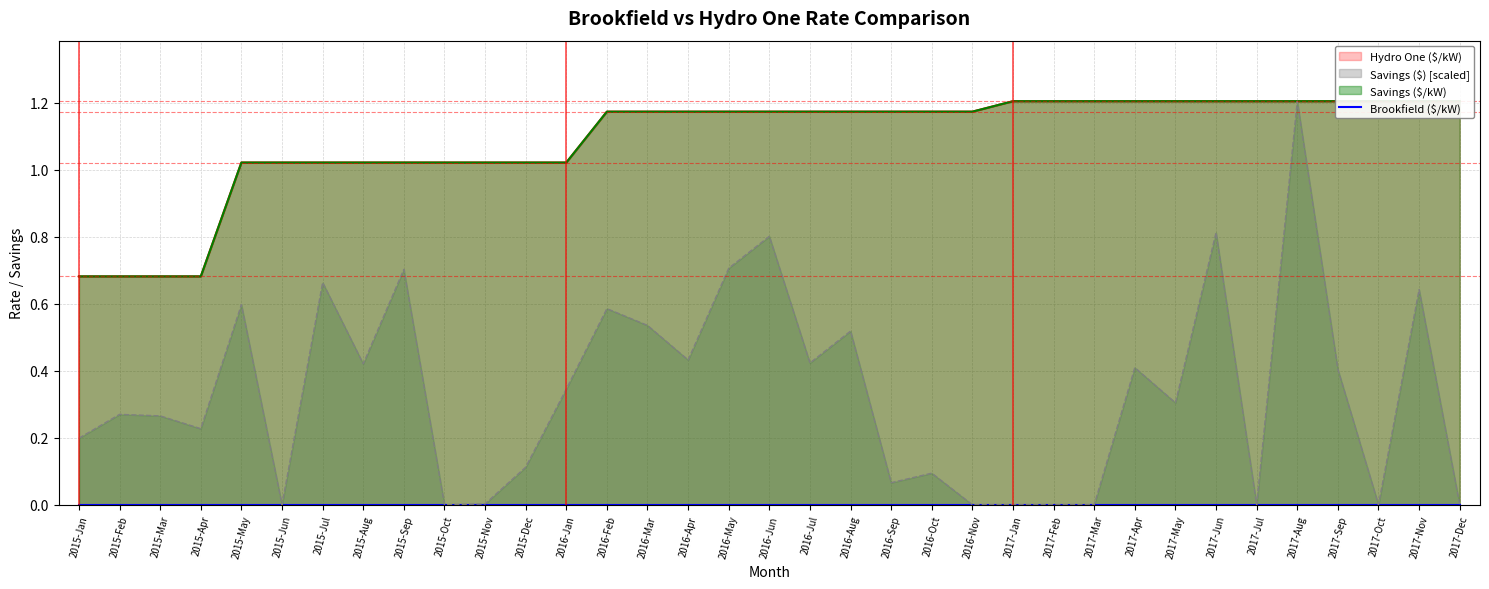

What is the highest value of the Savings ($) [scaled] series?

1.2